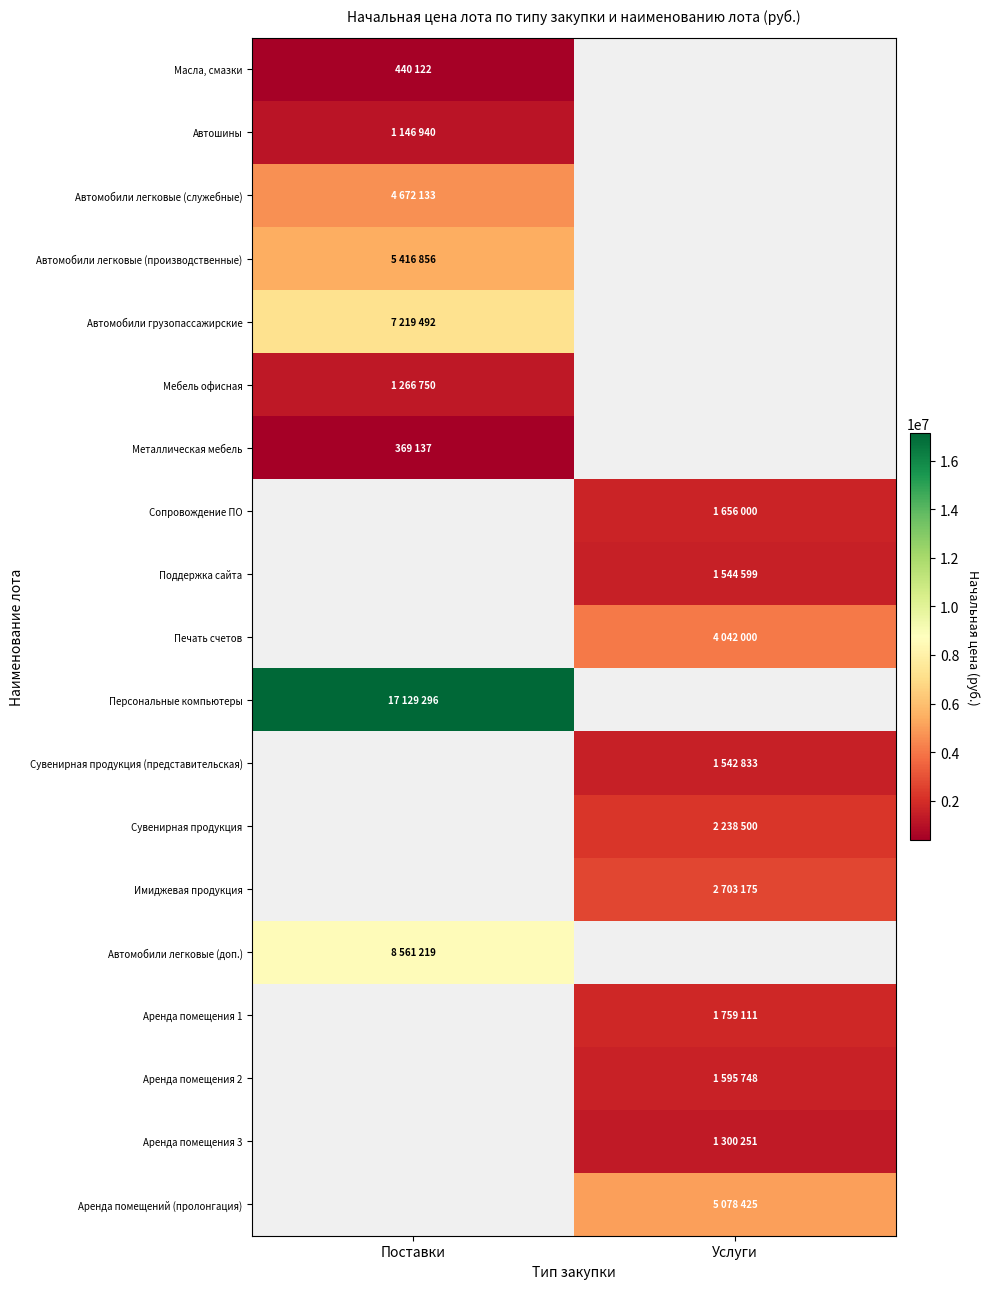

What is the approximate value of Сувенирная продукция at Услуги?

2238500.0